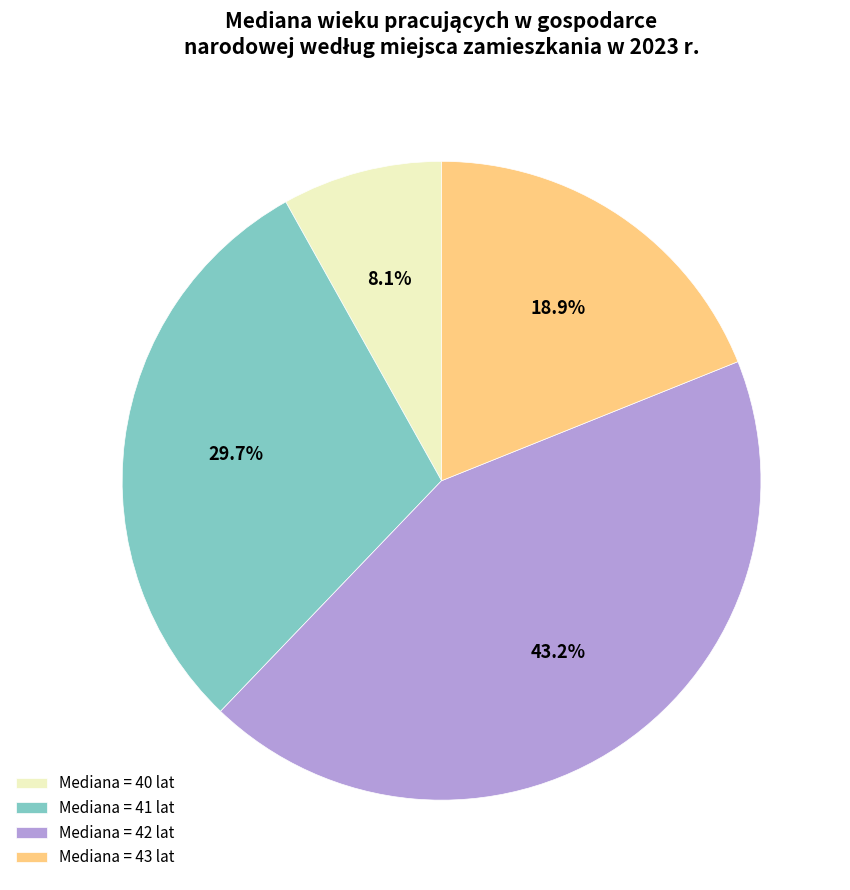

Does Mediana = 42 lat account for over 50% of the chart?

No